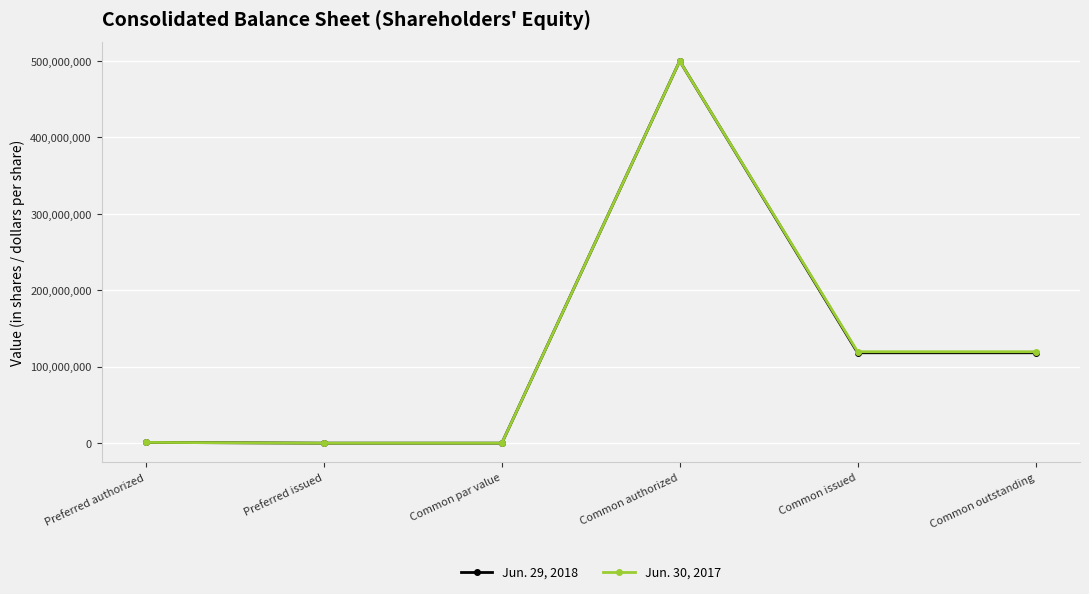

True or false: Jun. 30, 2017 has a value of 152329456 at Common authorized.

False